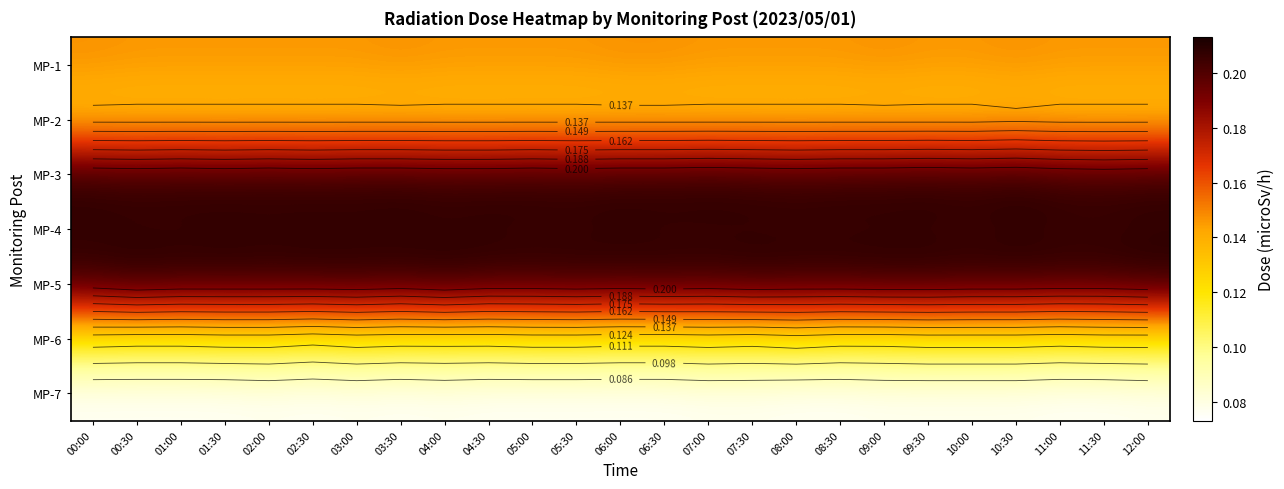

What is the difference between the highest and lowest values at 07:00?

0.1